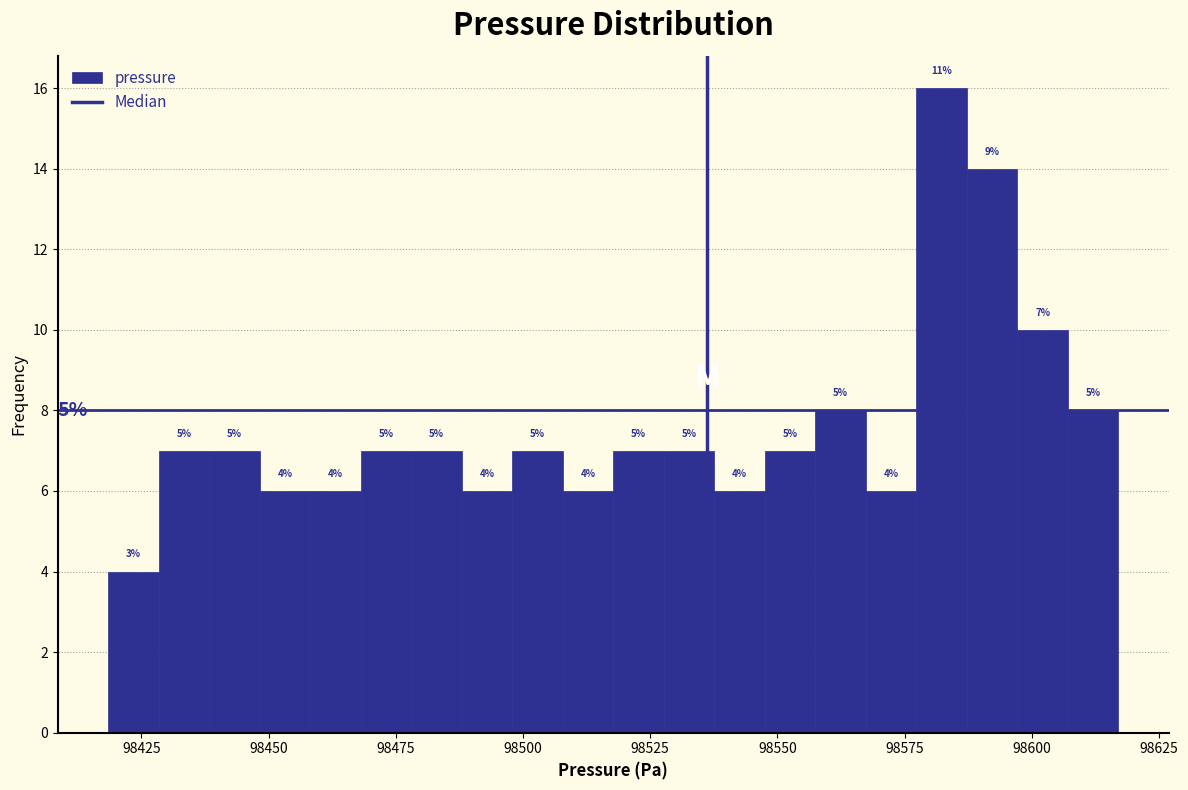

Read against the x-axis, roughly where is the centre of the tallest bar?

98580